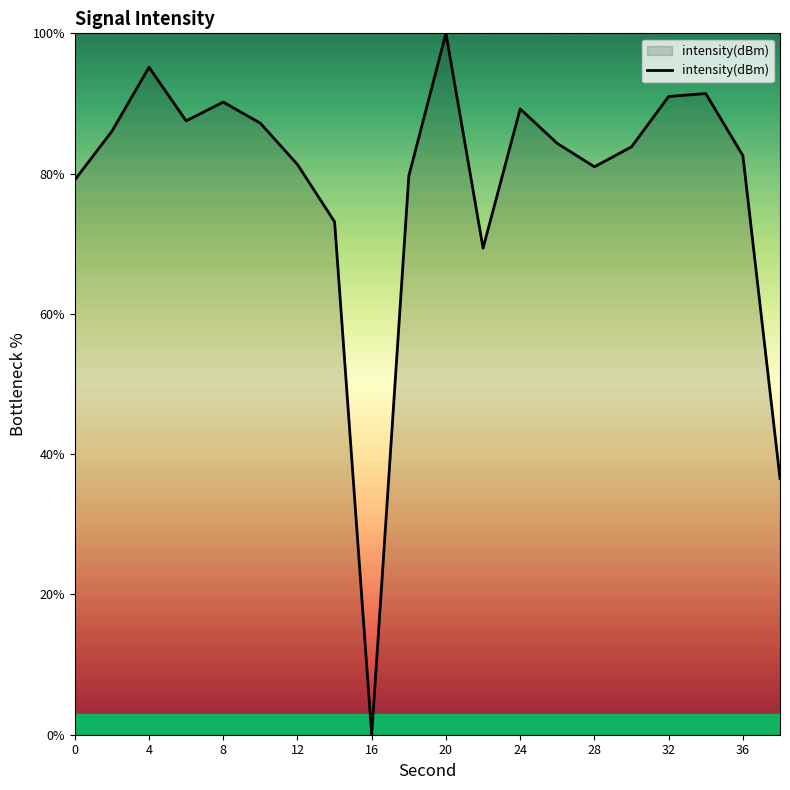

What is the greatest value displayed?

100.0